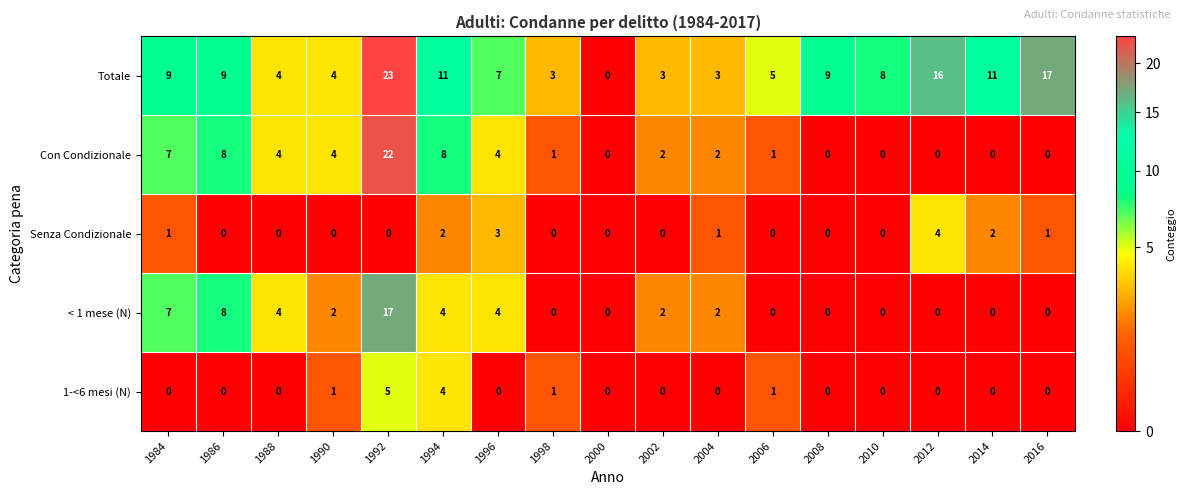

The Con Condizionale series shows 2 at 2002. True or false?

True